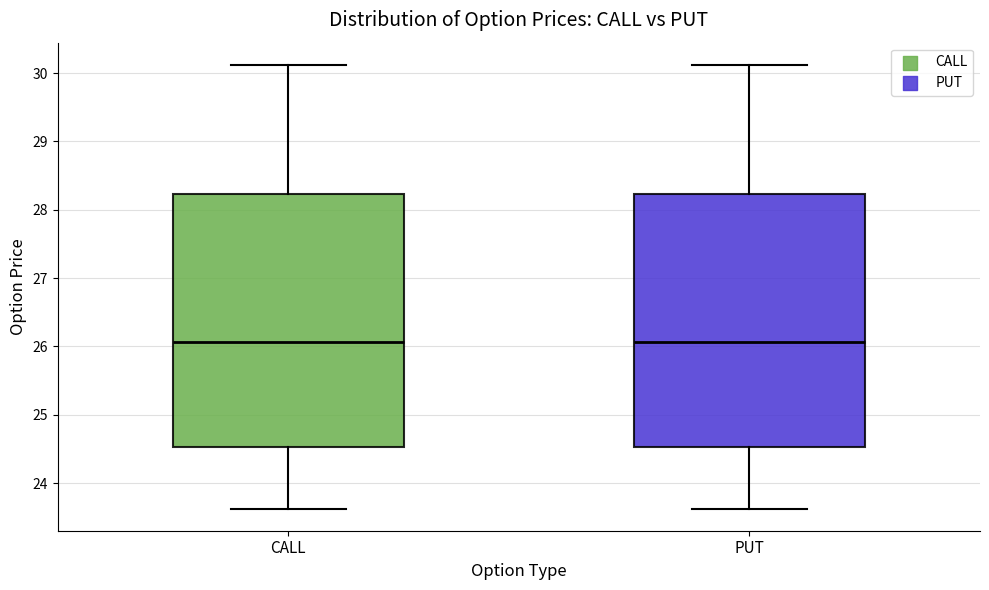

Reading left to right, transcribe this box plot: for each box, give where its median line is, the range the box spans, and where its two whiskers end, as read against the y-axis. The values are not printed on the chart, so give them approximately, as read against the axis.

CALL: median 26.1, box 24.5 to 28.2, whiskers 23.6 to 30.1
PUT: median 26.1, box 24.5 to 28.2, whiskers 23.6 to 30.1